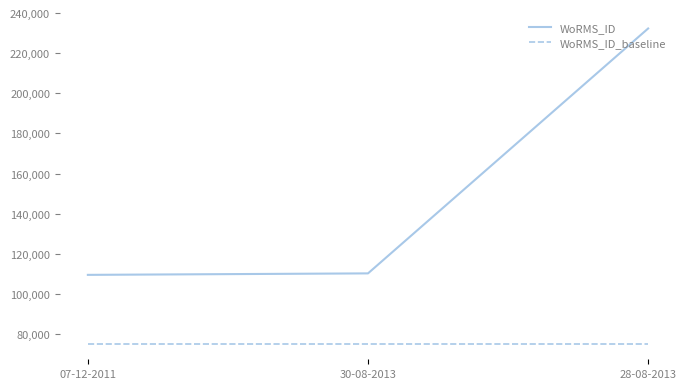

Does the chart display data point markers on the line(s)?

No